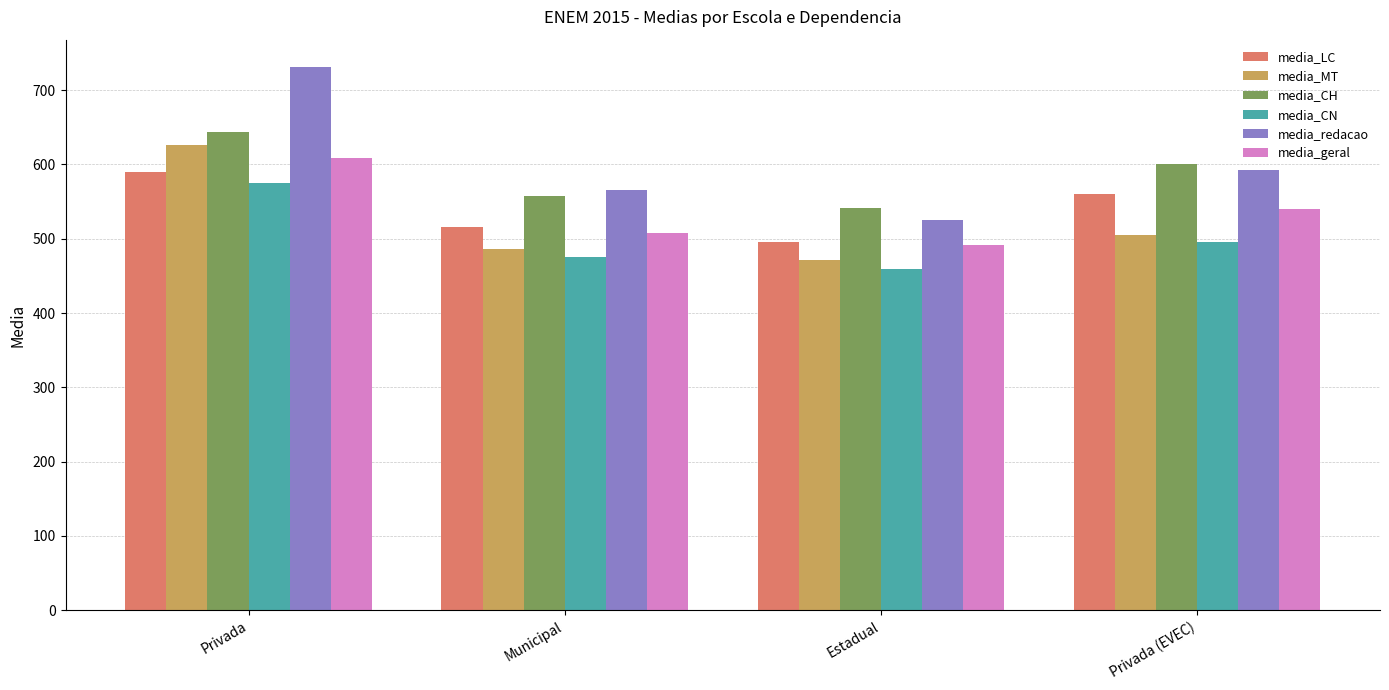

The media_CN series shows 117.4 at Privada. True or false?

False